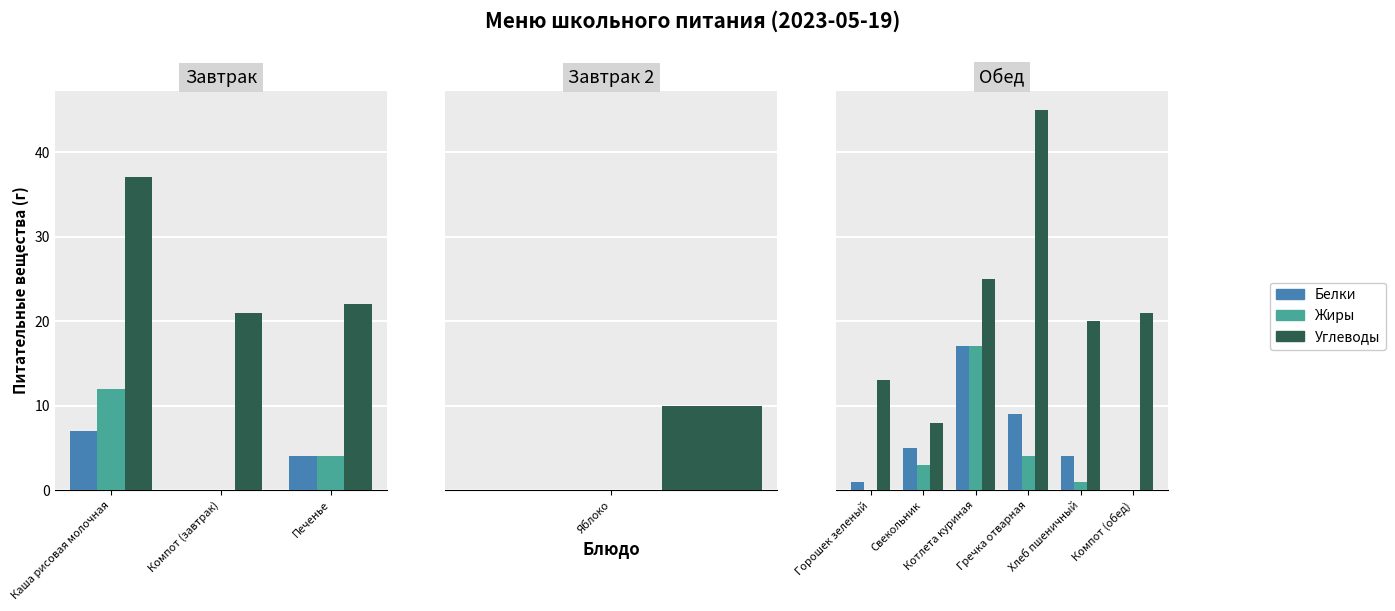

What is the difference between the maximum and minimum values in the Белки series?

17